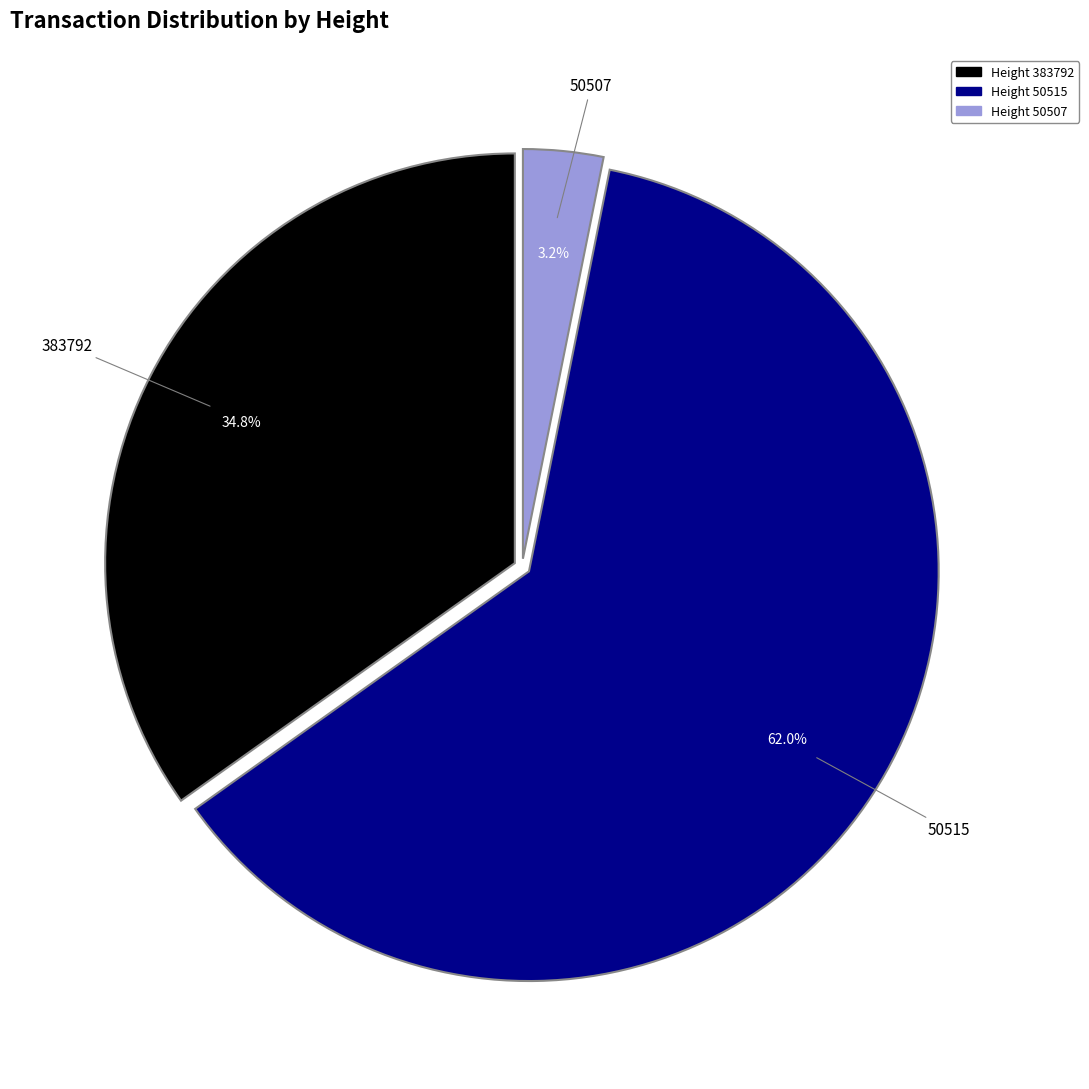

Does any single category account for the majority?

Yes